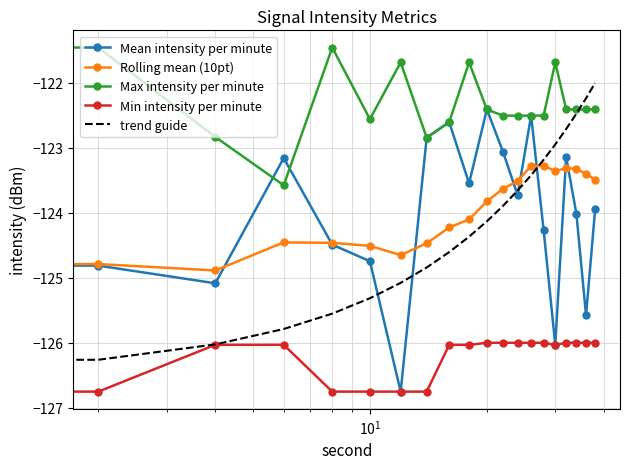

Rank the series by their maximum value, from lowest to highest.

Min intensity per minute, Rolling mean (10pt), Mean intensity per minute, trend guide, Max intensity per minute